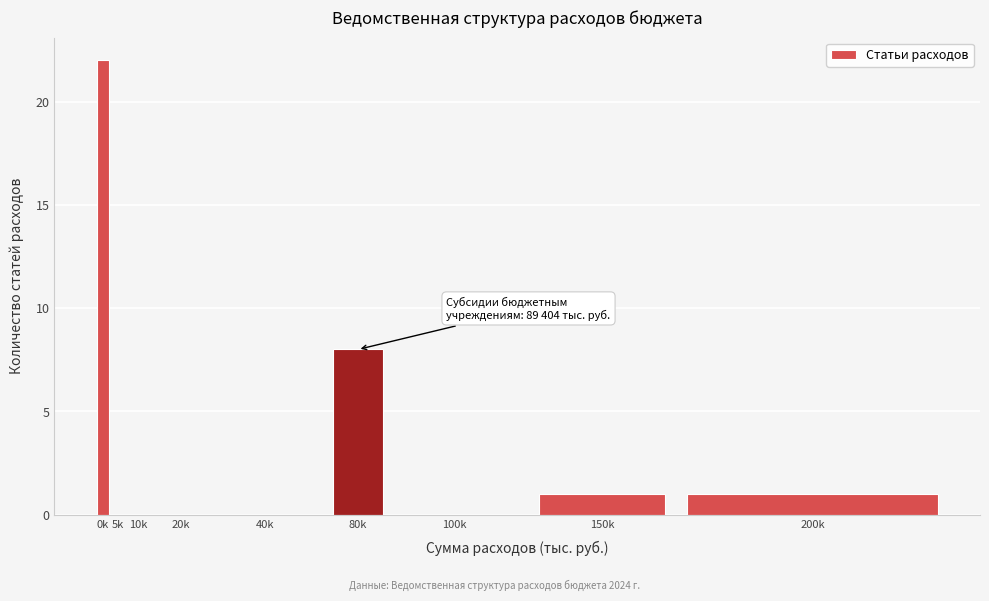

Reading left to right, transcribe all the data shown in this chart.

0k=22	5k=0	10k=0	20k=0	40k=0	80k=8	100k=0	150k=1	200k=1